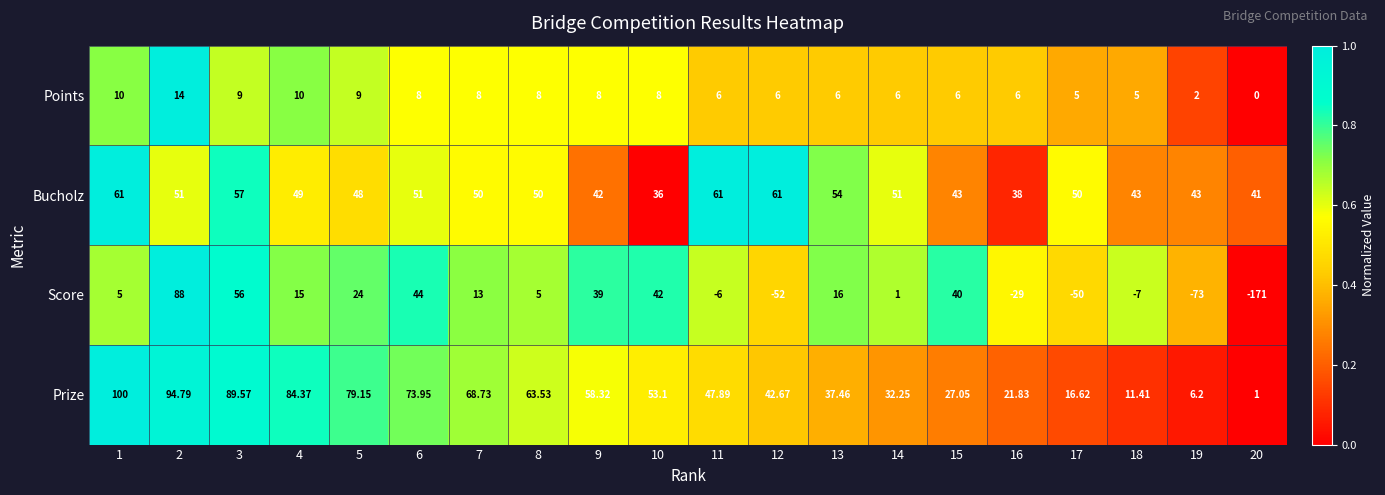

Which series has the largest range (max minus min)?

Score